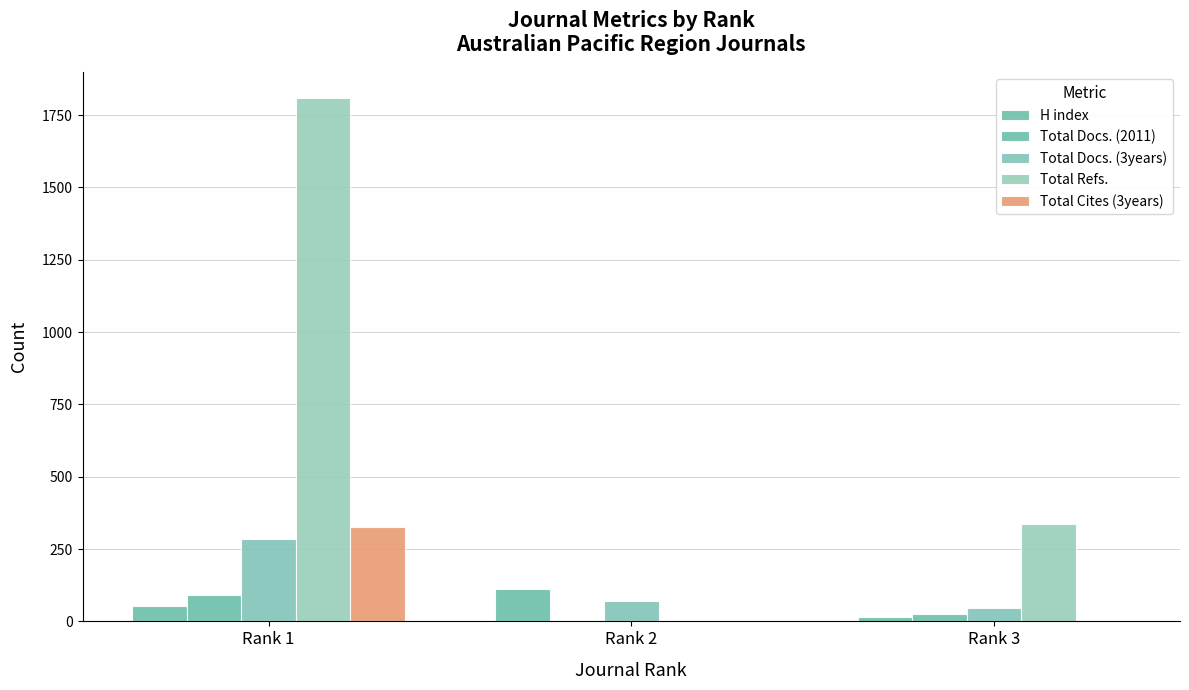

What is the difference between the Total Docs. (2011) values at Rank 2 and Rank 1?

88